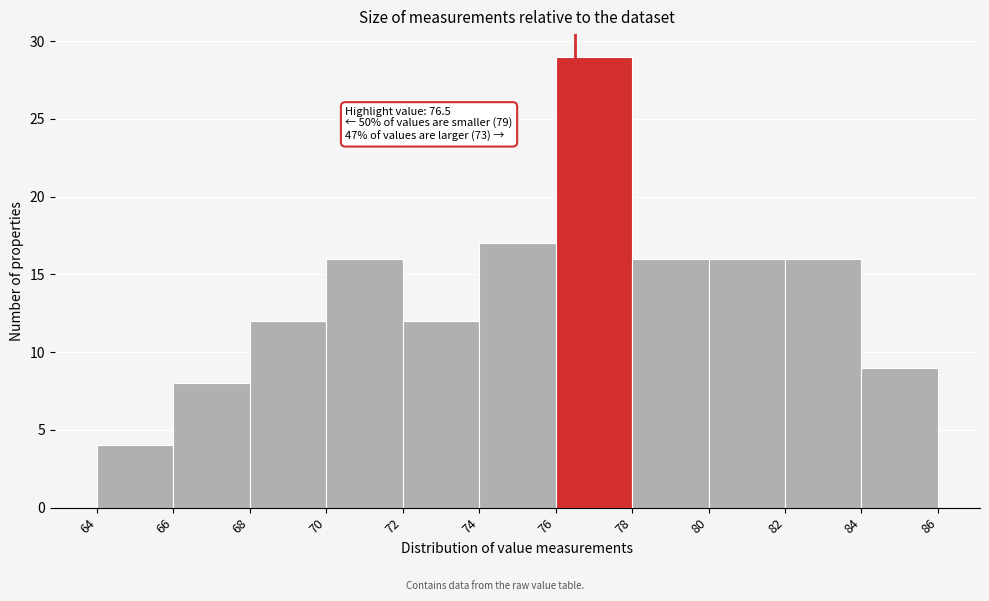

Which range on the x-axis has the tallest bar?

76 to 78